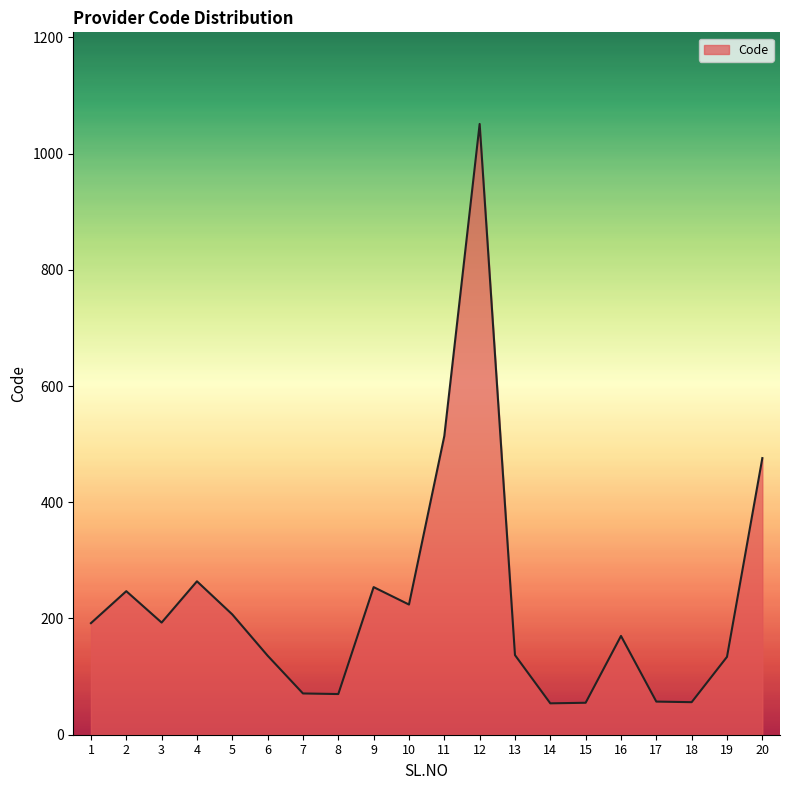

Is it true that the value at 3 is 193?

True